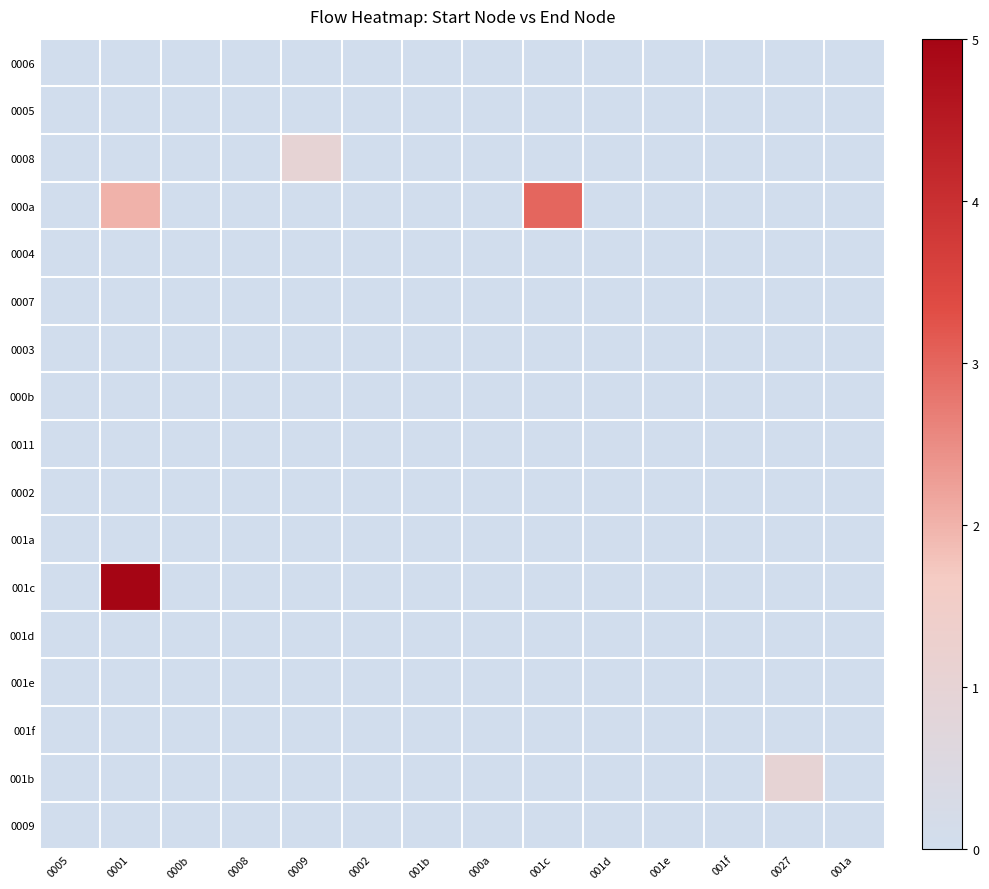

List the series in order of their peak value, lowest first.

0006, 0005, 0004, 0007, 0003, 000b, 0011, 0002, 001a, 001d, 001e, 001f, 0009, 0008, 001b, 000a, 001c